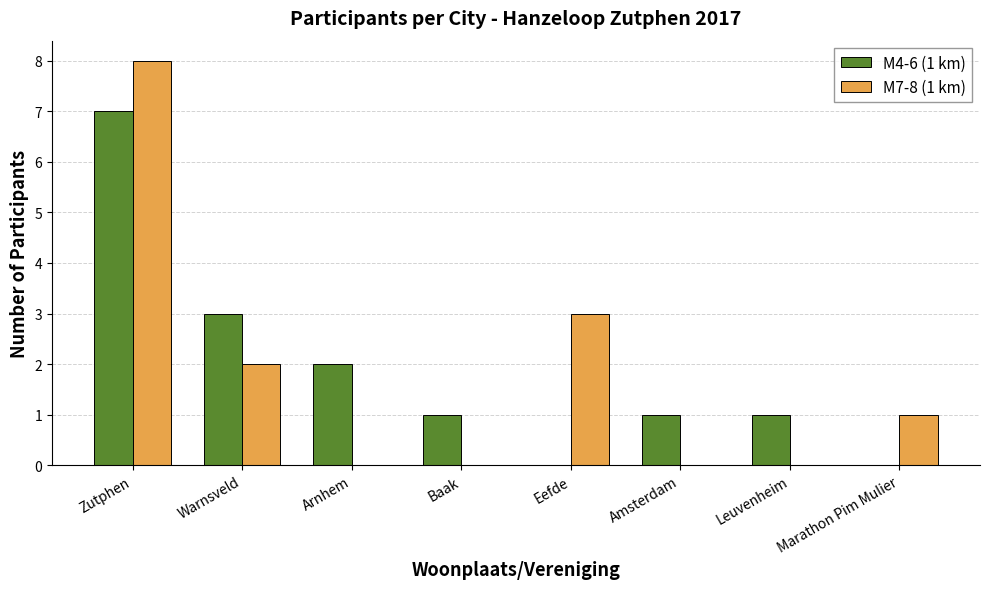

Reading right to left, what are all the values shown in this chart?

M4-6 (1 km): 0	1	1	0	1	2	3	7
M7-8 (1 km): 1	0	0	3	0	0	2	8